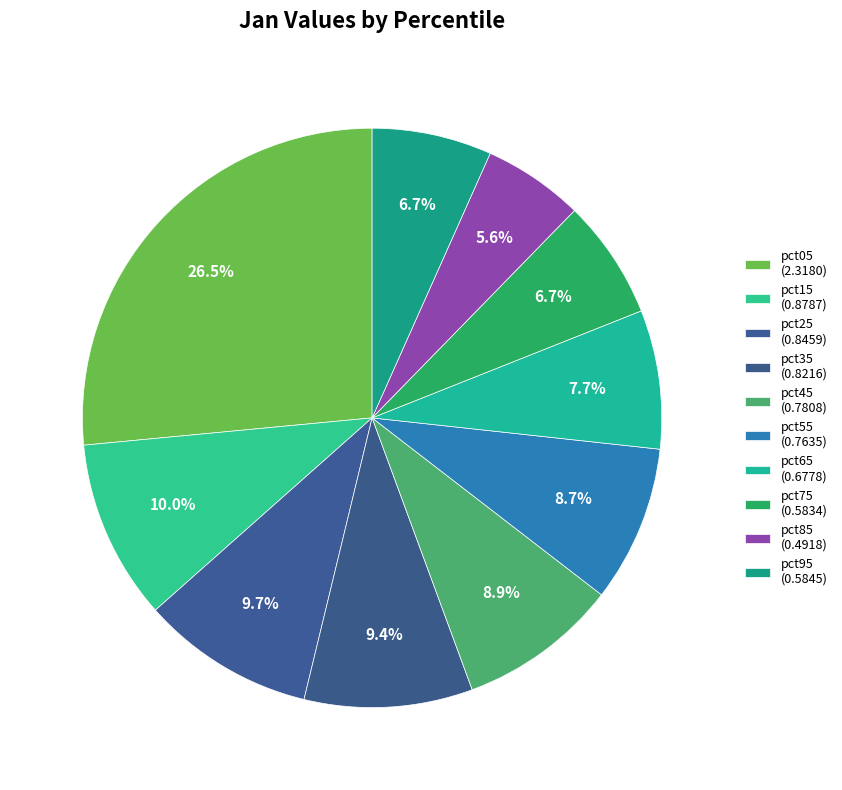

To the nearest percent, what percentage of the pie is pct15?

10%